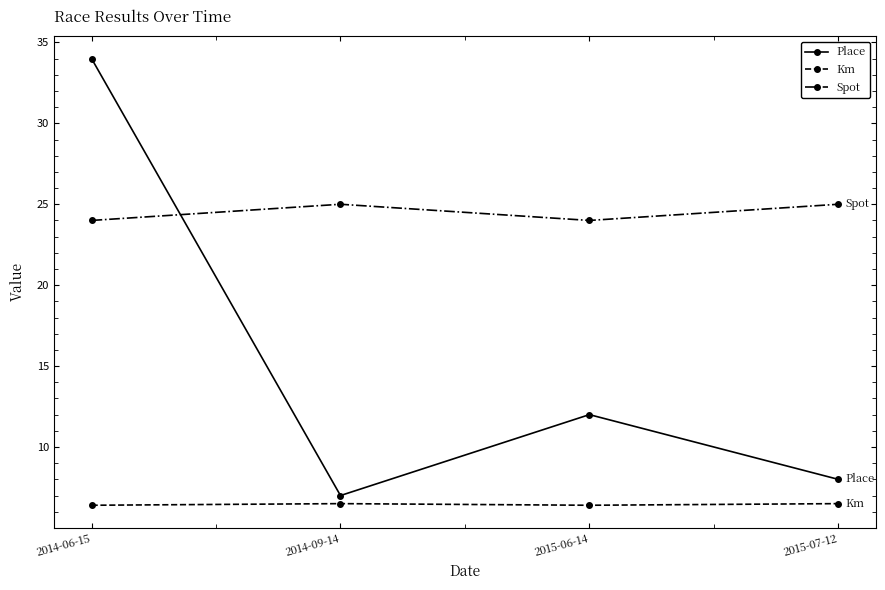

What is the difference between the Km values at 2015-06-14 and 2014-09-14?

0.1